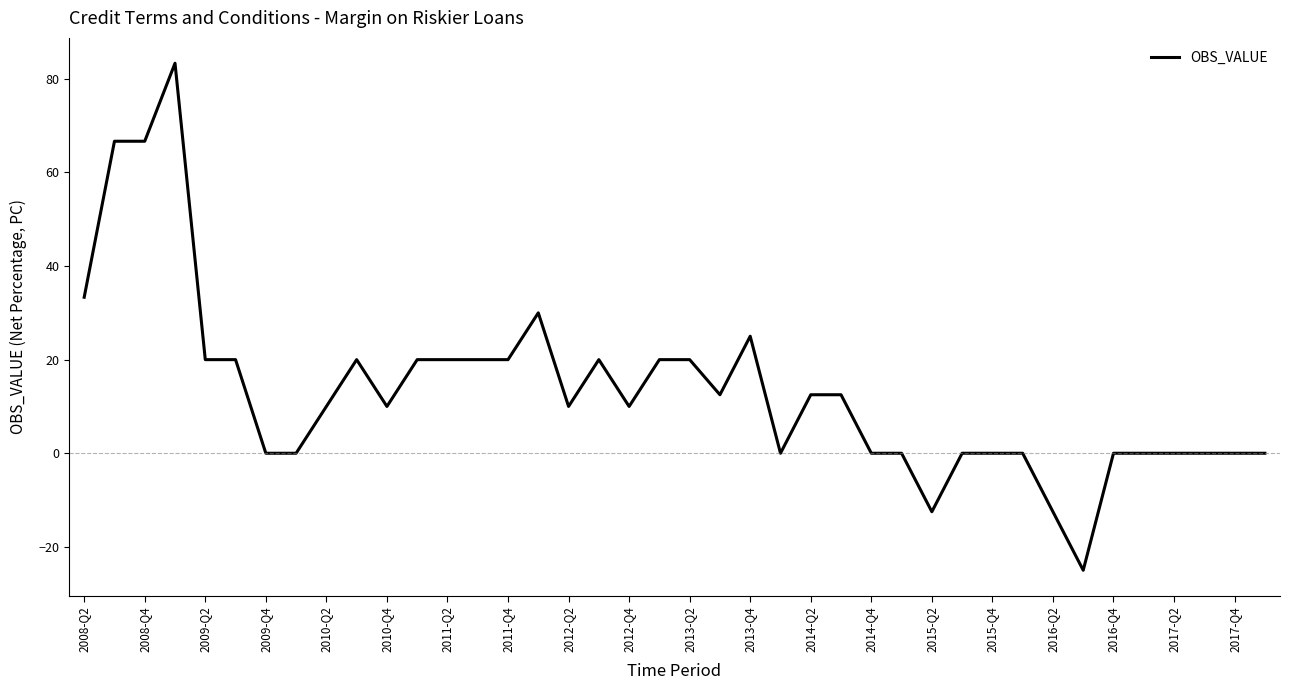

What is the smallest value displayed?

-25.0